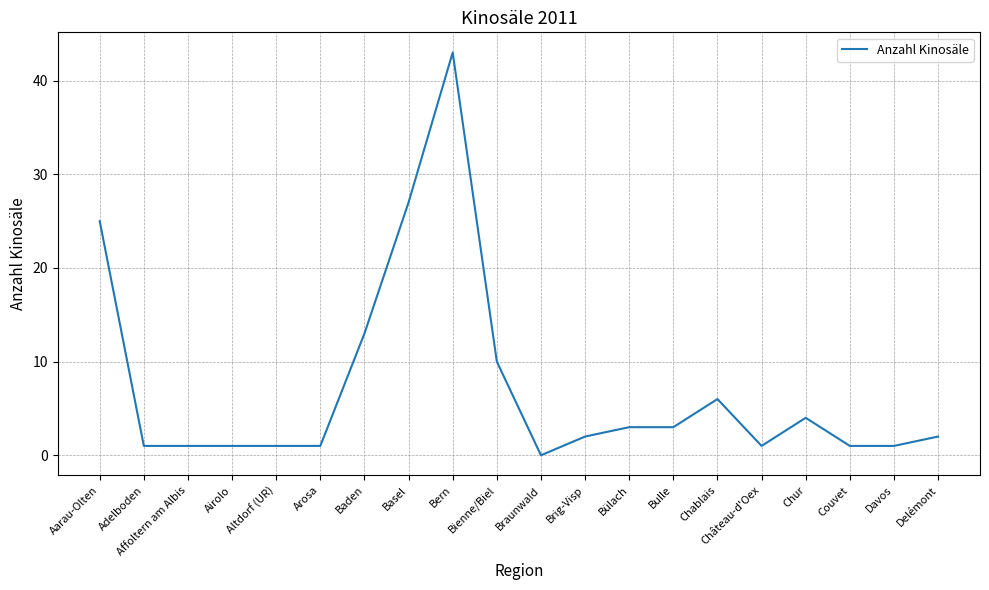

Approximately how many times larger is the value at Aarau-Olten compared to Brig-Visp?

12.5